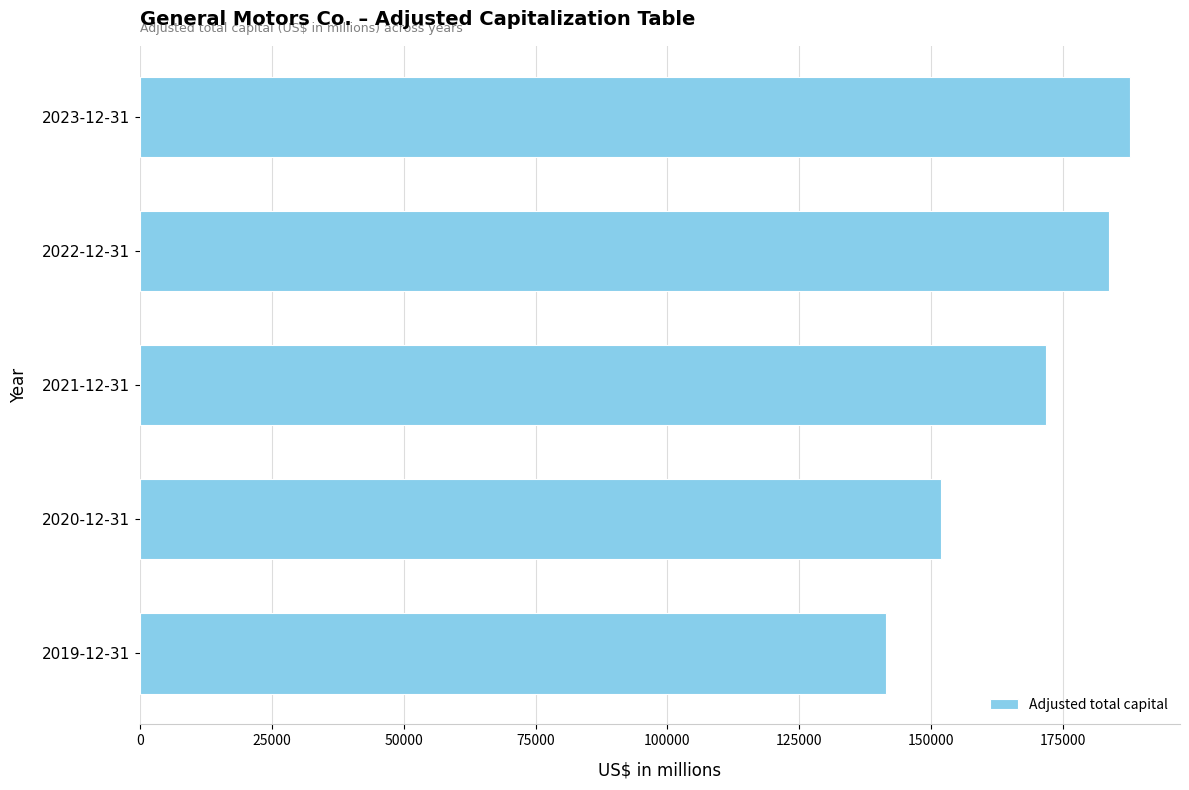

What is the maximum value shown in the chart?

187761